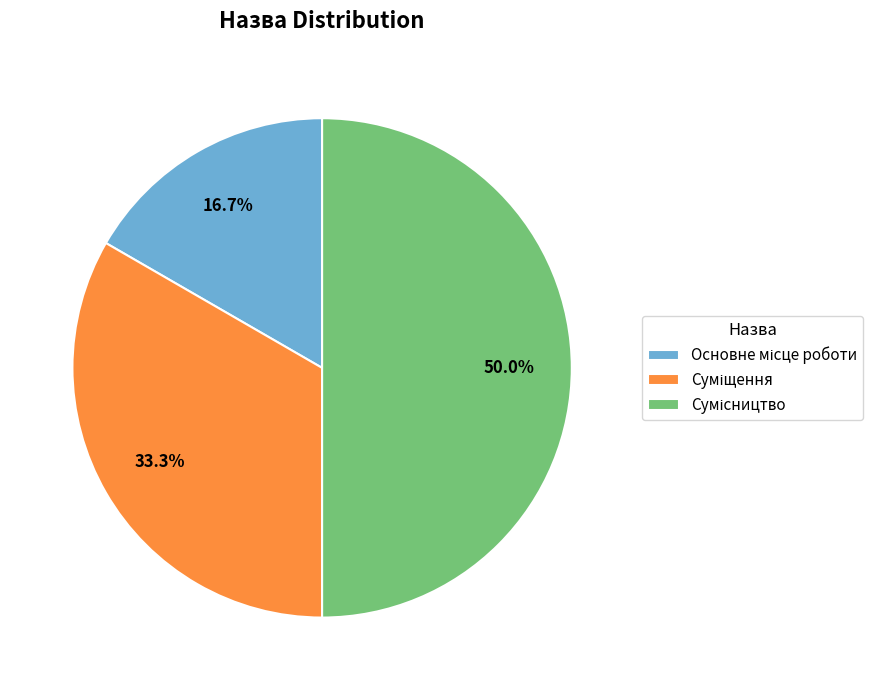

How many segments does this pie chart have?

3